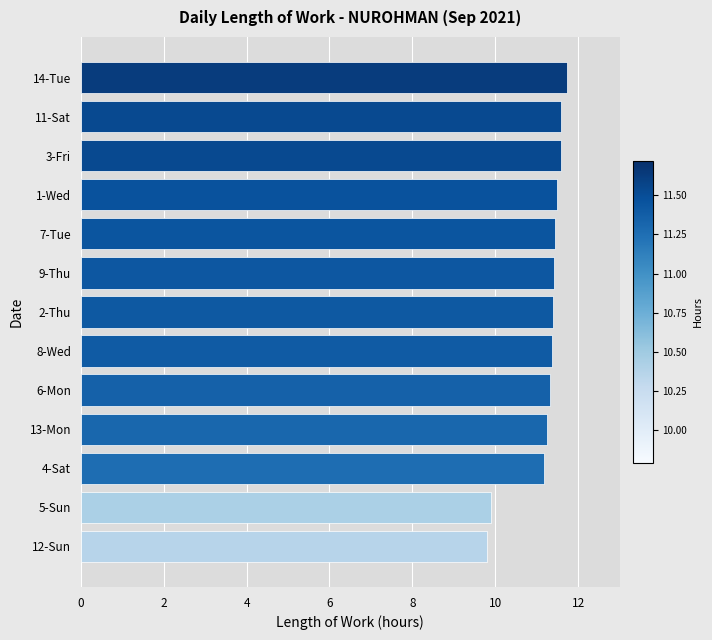

What is the sum of all values?

145.4